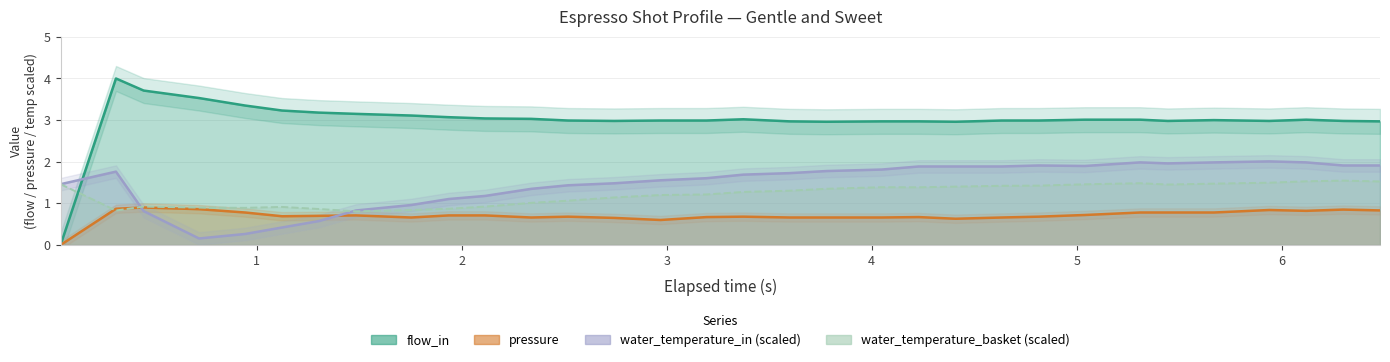

How many data points does each series have?

32